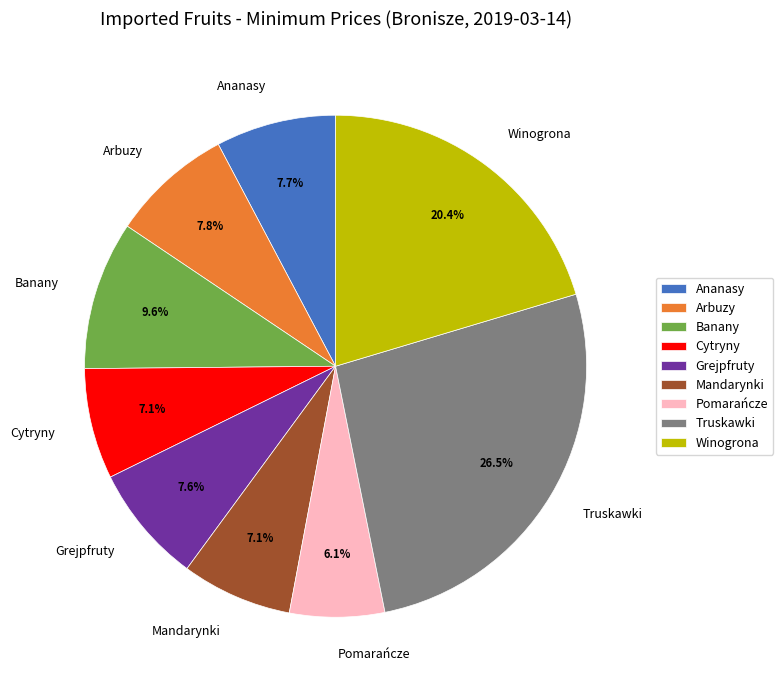

Does Arbuzy represent more than half of the total?

No